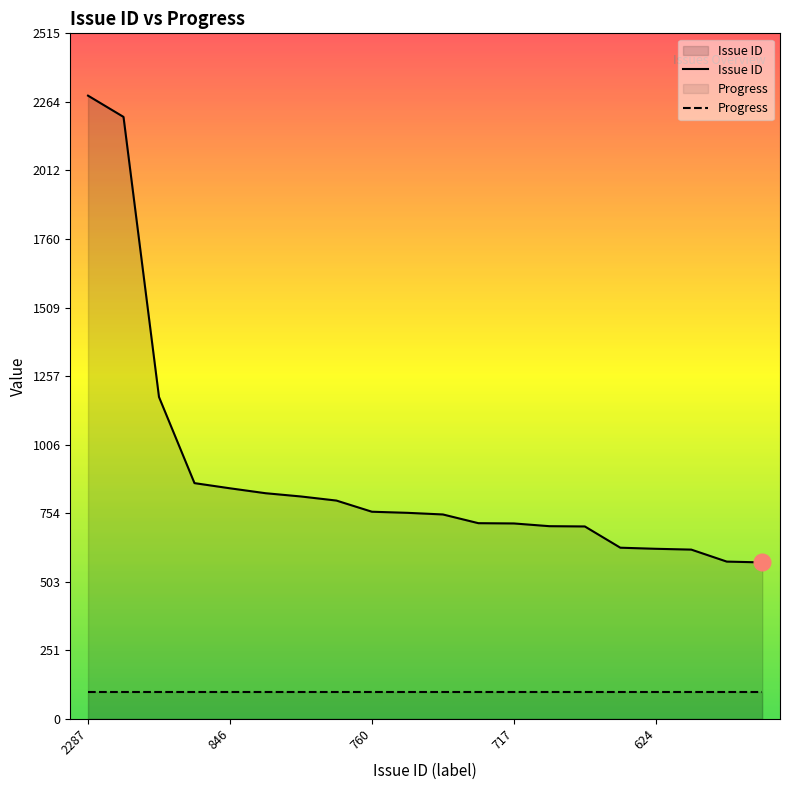

What is the difference between the maximum and minimum values in the Issue ID series?

1713